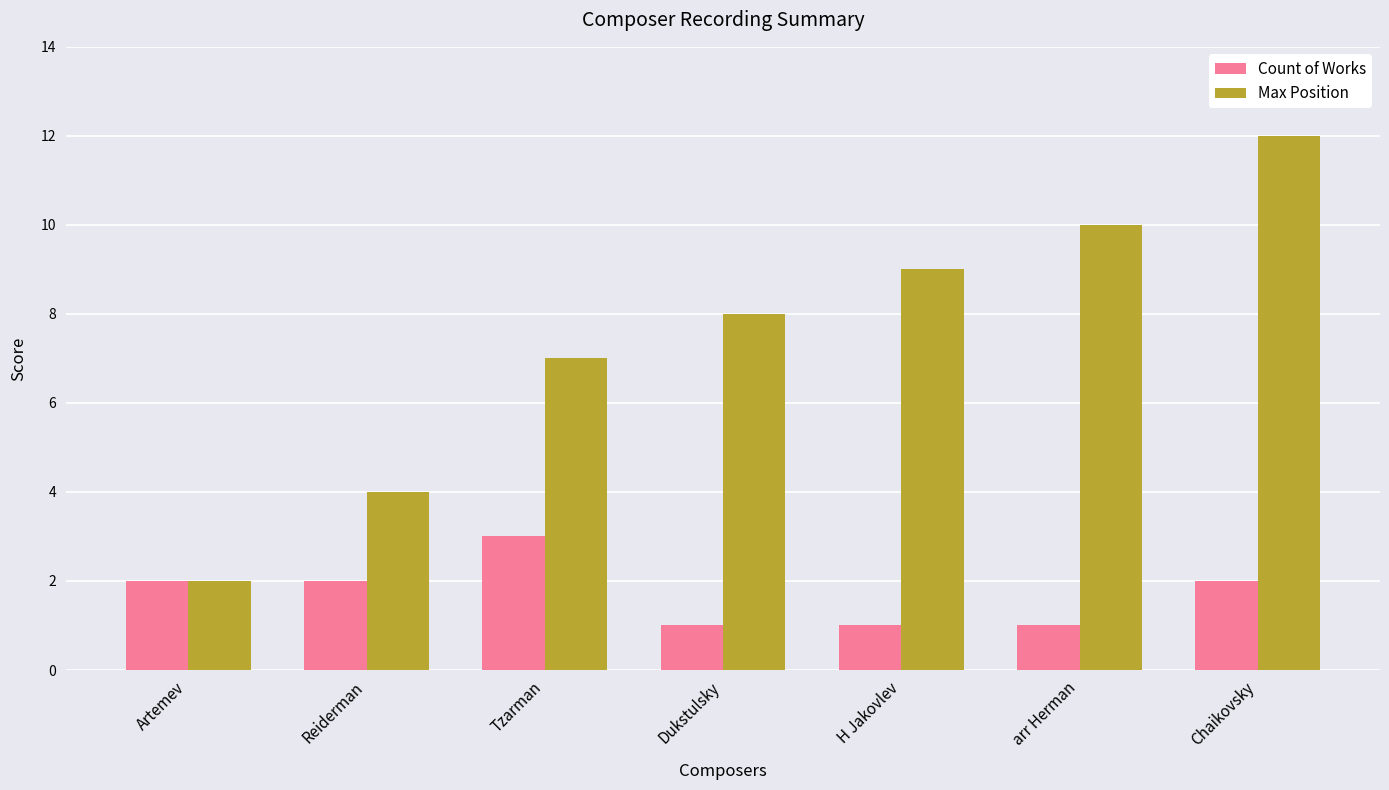

How many Count of Works values are between 1 and 2?

6